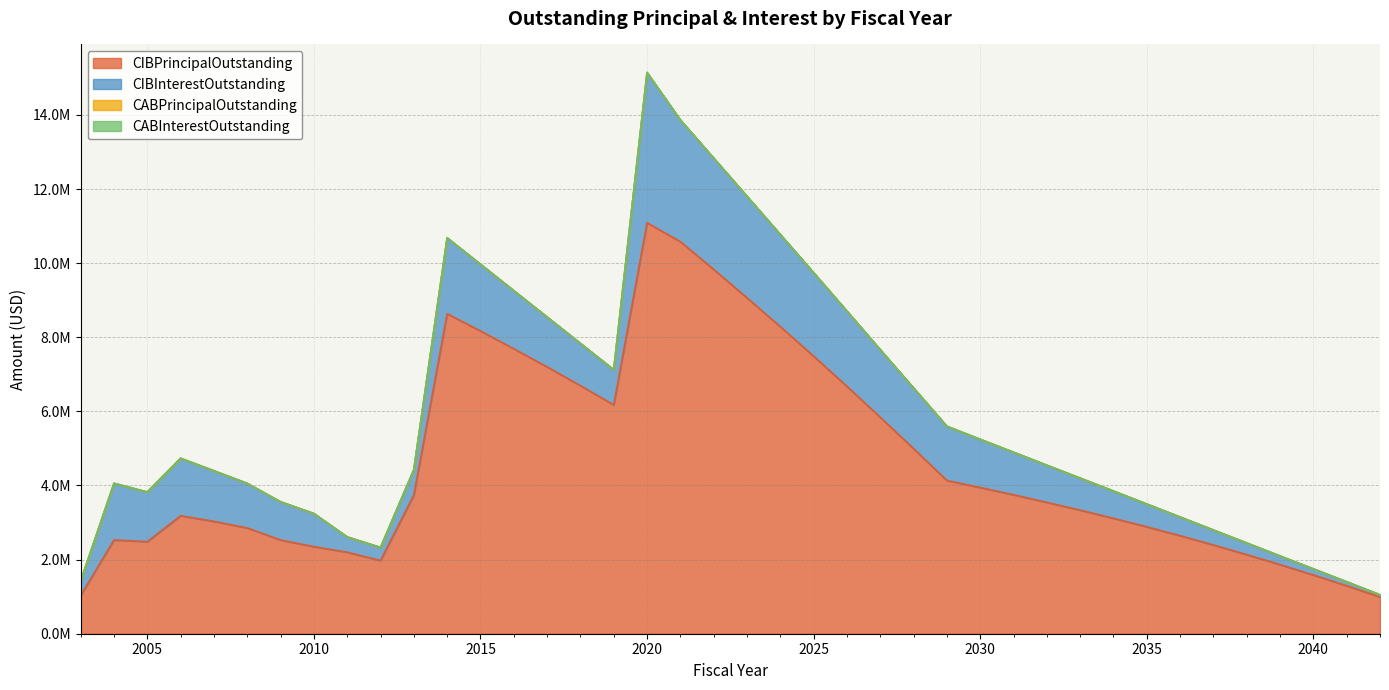

True or false: CIBPrincipalOutstanding has more than 0 points higher than both neighbors.

True